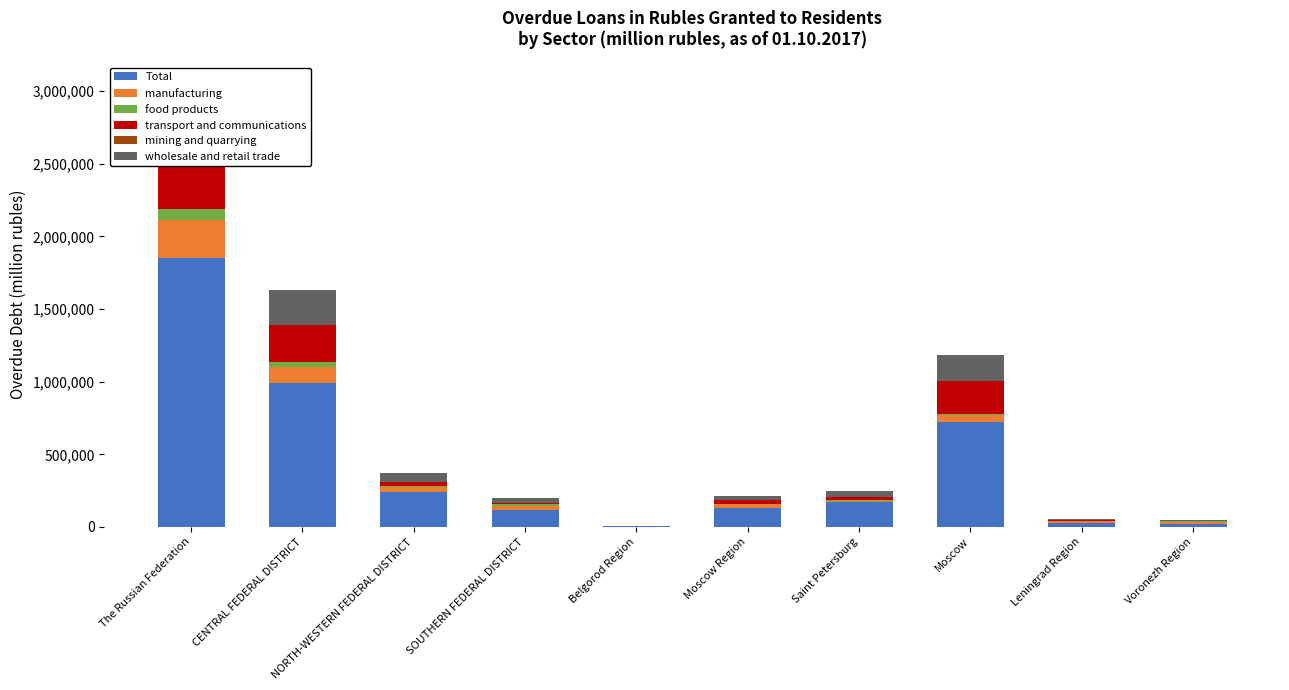

At which category is the sum across all series the highest?

The Russian Federation